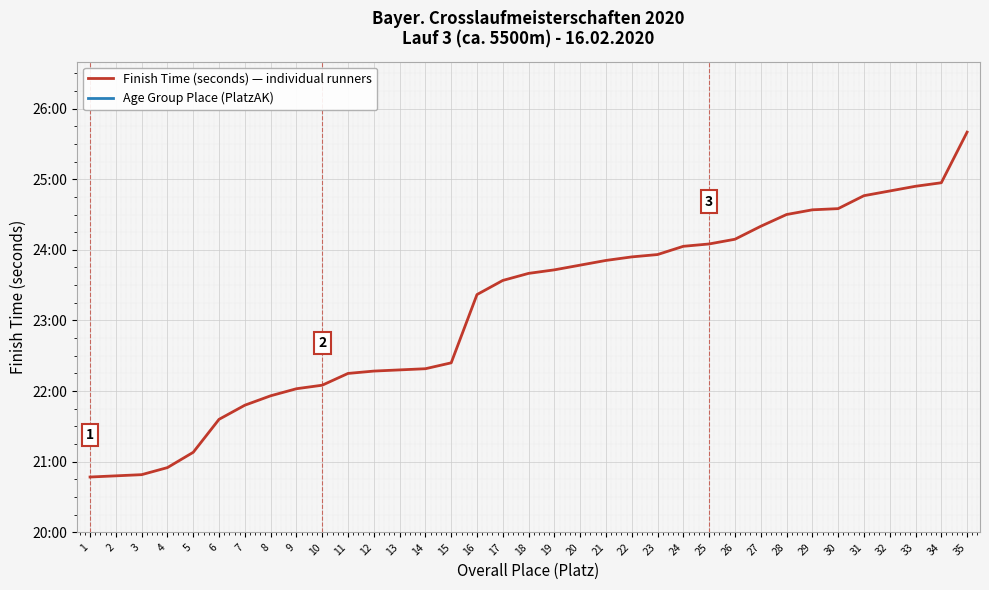

How many distinct data groups are displayed?

2